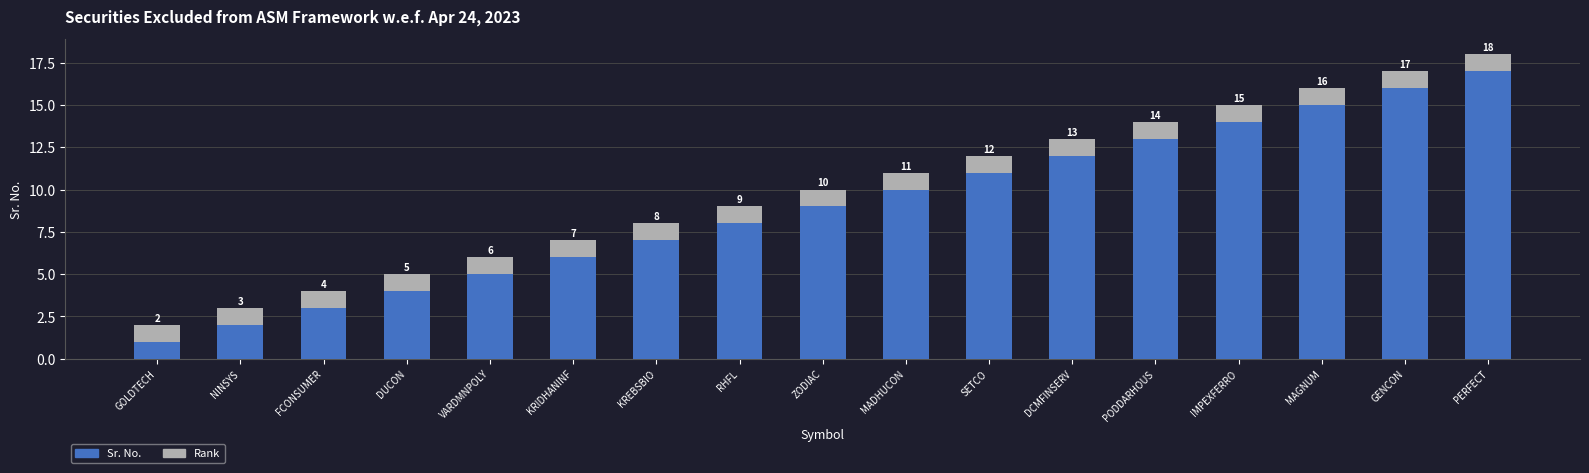

What is the average value of the Sr. No. series?

9